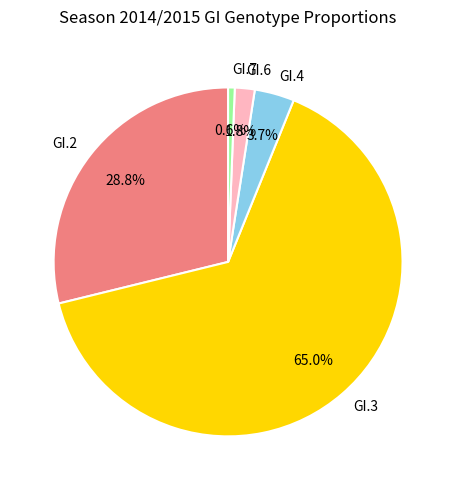

Is GI.7 the majority of the pie?

No